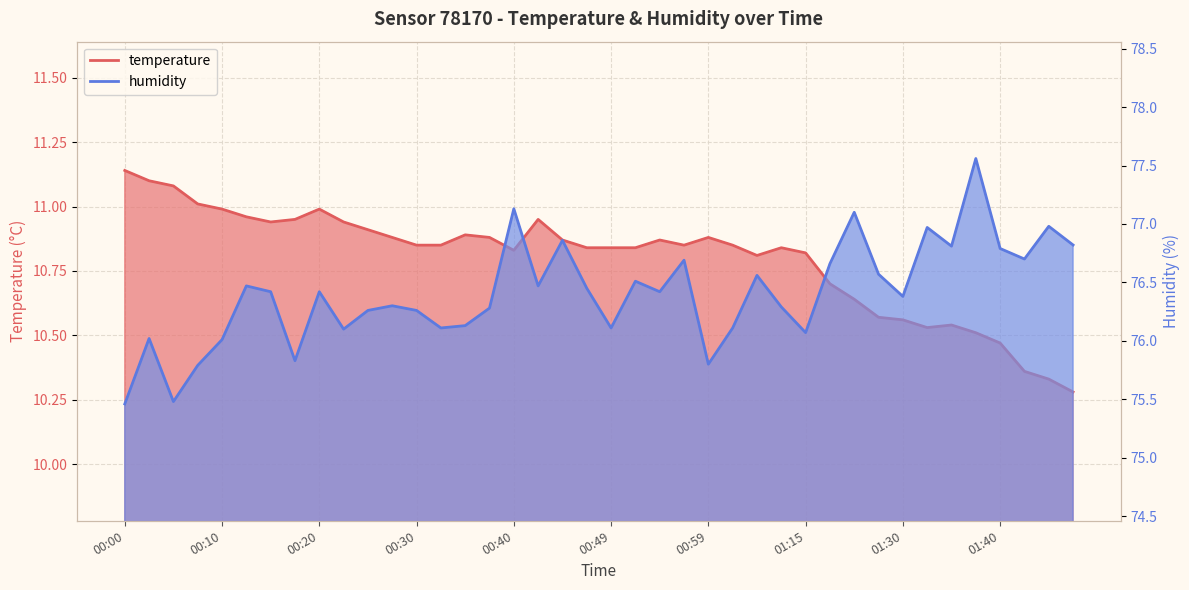

Reading right to left, what are all the values shown in this chart?

temperature: 10.3	10.3	10.4	10.5	10.5	10.5	10.5	10.6	10.6	10.6	10.7	10.8	10.8	10.8	10.8	10.9	10.8	10.9	10.8	10.8	10.8	10.9	10.9	10.8	10.9	10.9	10.8	10.8	10.9	10.9	10.9	11.0	10.9	10.9	11.0	11.0	11.0	11.1	11.1	11.1
humidity: 76.8	77.0	76.7	76.8	77.6	76.8	77.0	76.4	76.6	77.1	76.7	76.1	76.3	76.6	76.1	75.8	76.7	76.4	76.5	76.1	76.5	76.9	76.5	77.1	76.3	76.1	76.1	76.3	76.3	76.3	76.1	76.4	75.8	76.4	76.5	76.0	75.8	75.5	76.0	75.5